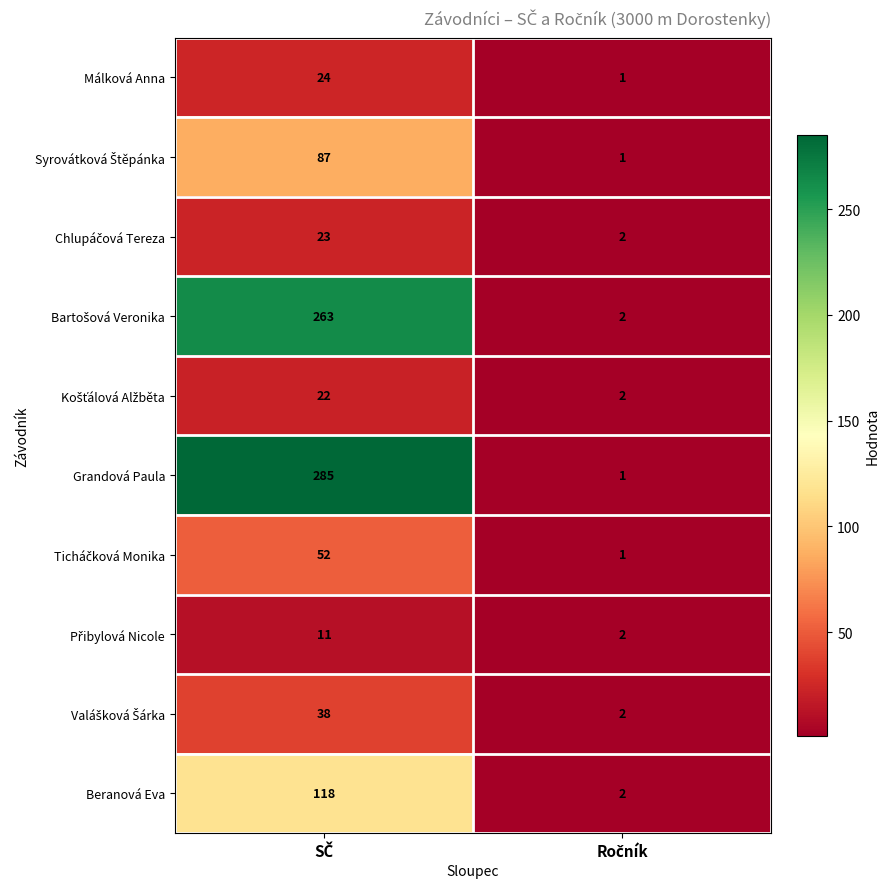

Which series has the largest total across all categories?

Grandová Paula